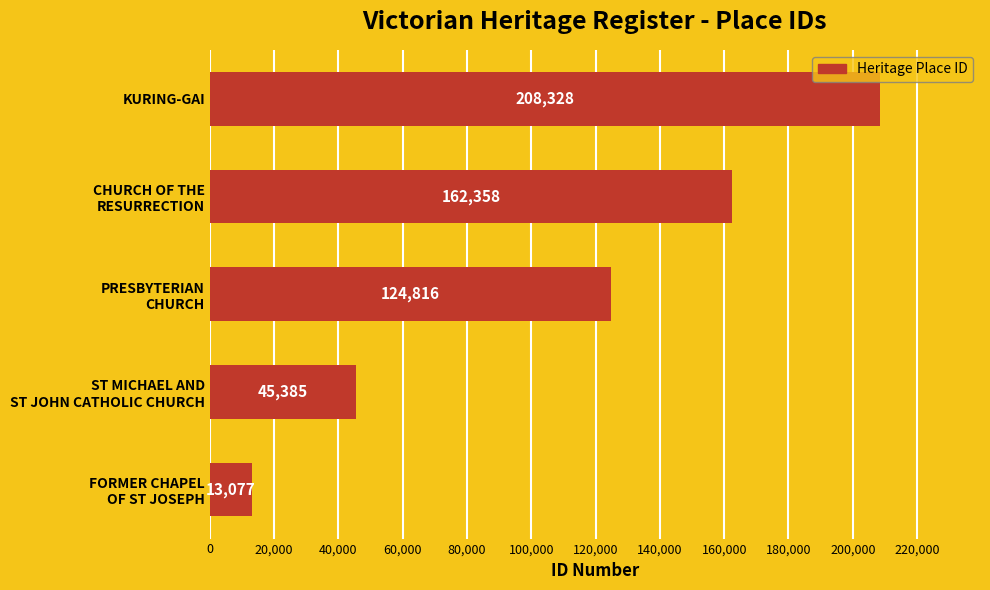

What is the maximum value shown in the chart?

208328